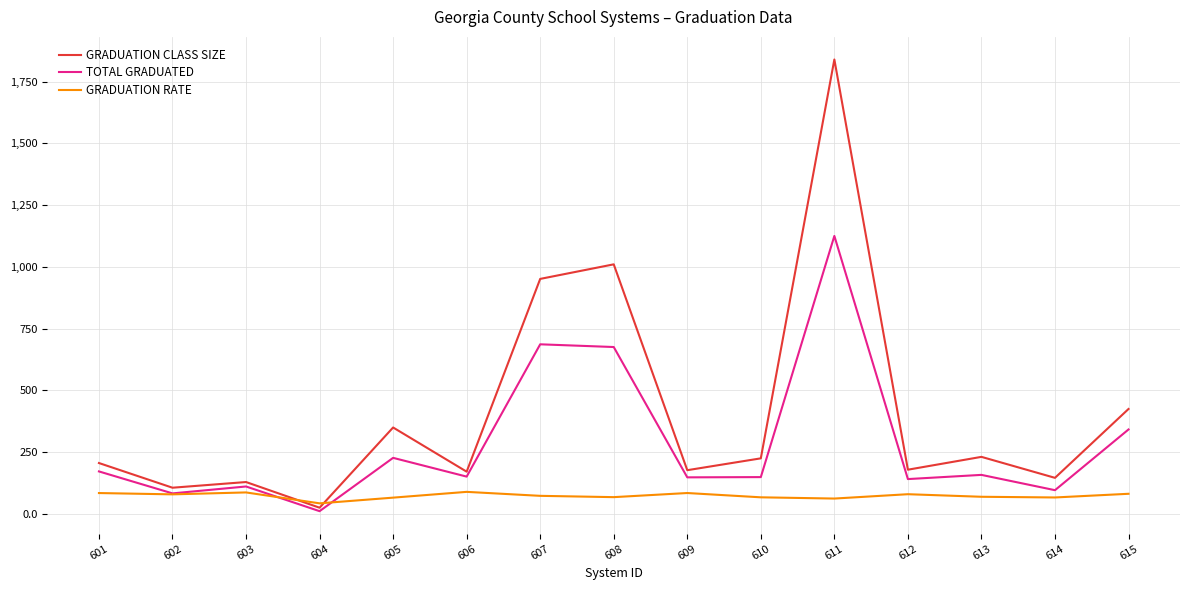

What is the difference between the GRADUATION RATE values at 608 and 611?

5.7